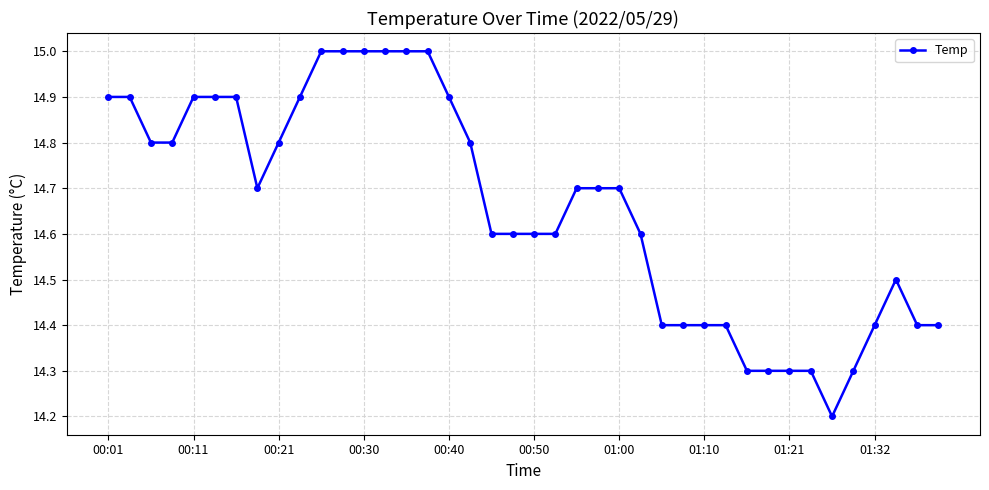

What is the smallest value displayed?

14.2